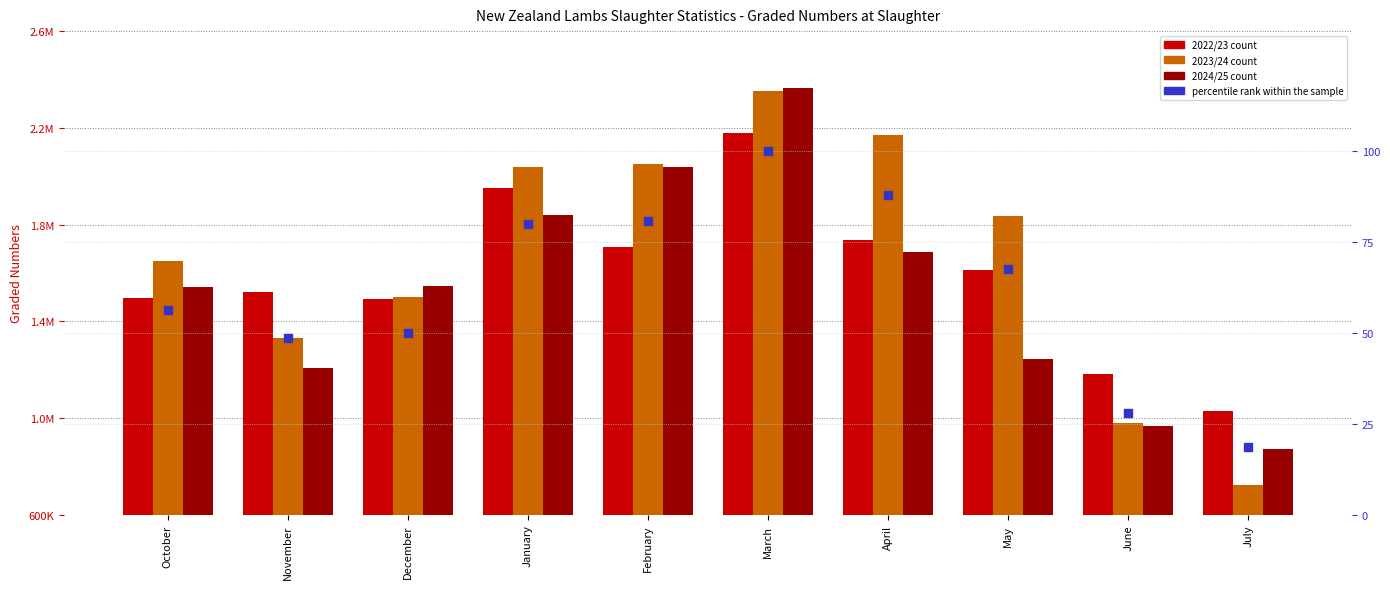

What is the total value across all series at April?

5591945.0